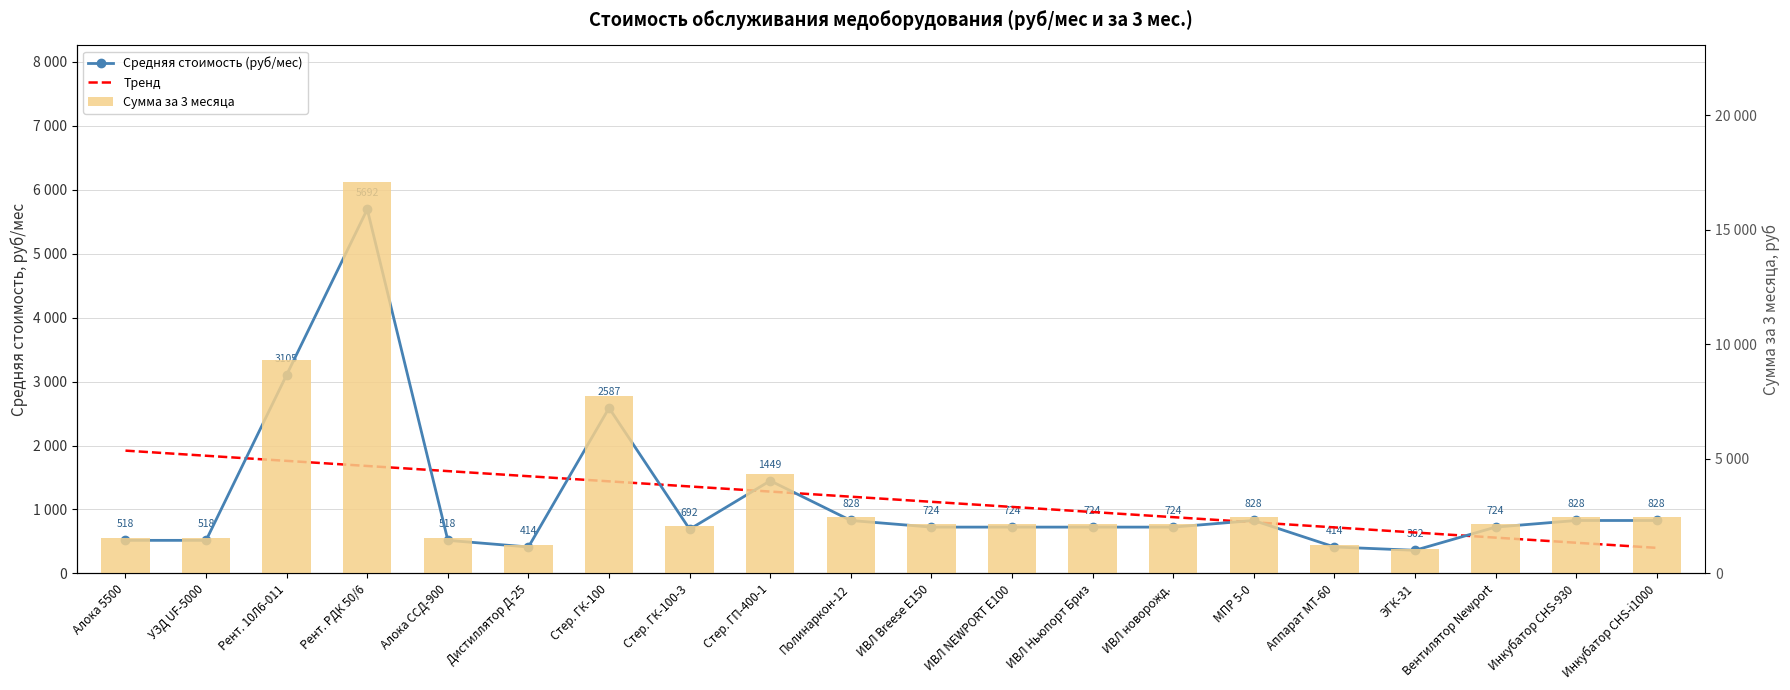

Is it true that Тренд equals 1920.0 at Алока 5500?

True